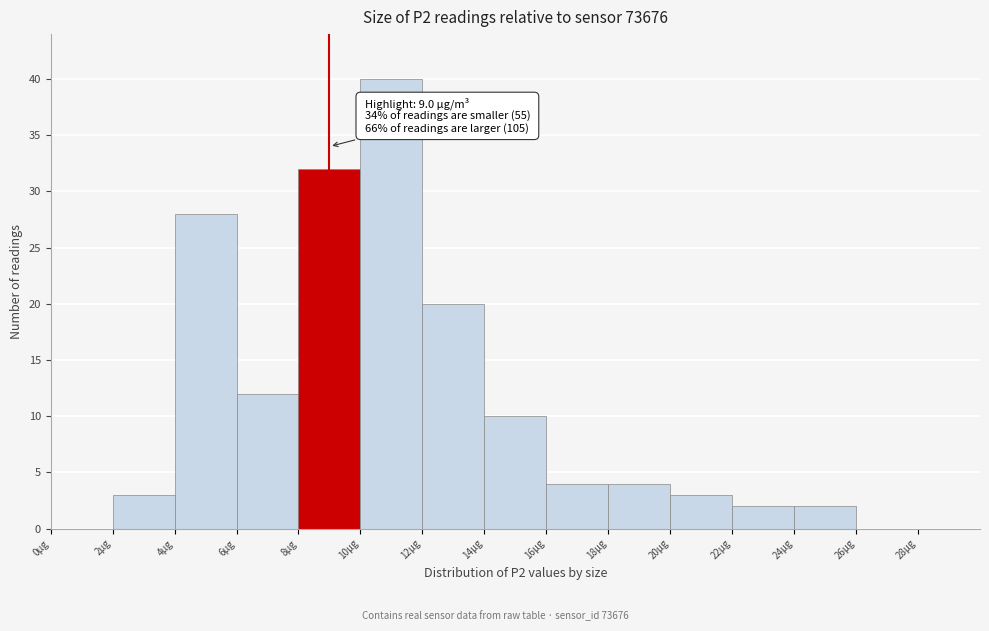

Over which range of the x-axis is the bar tallest?

10 to 12